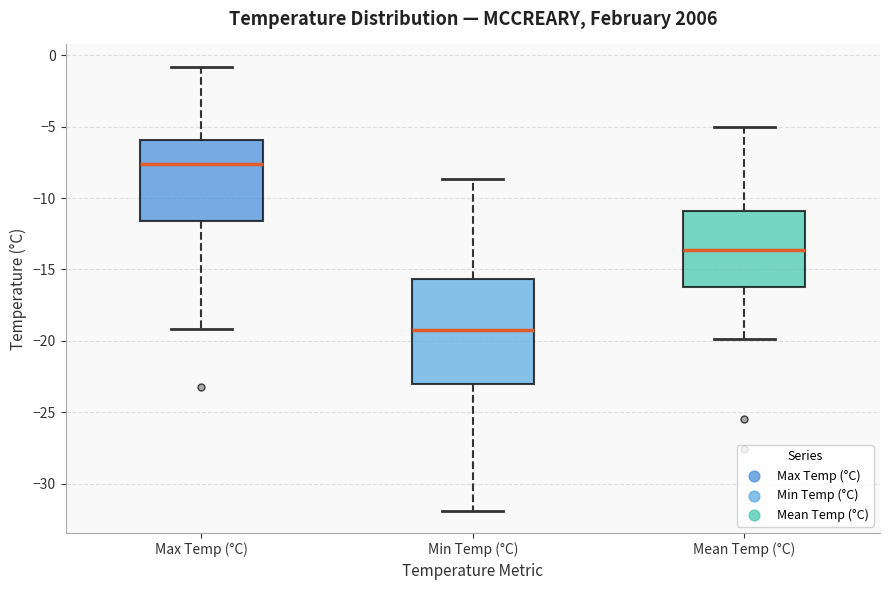

Which box's median line is the highest?

Max Temp (°C)